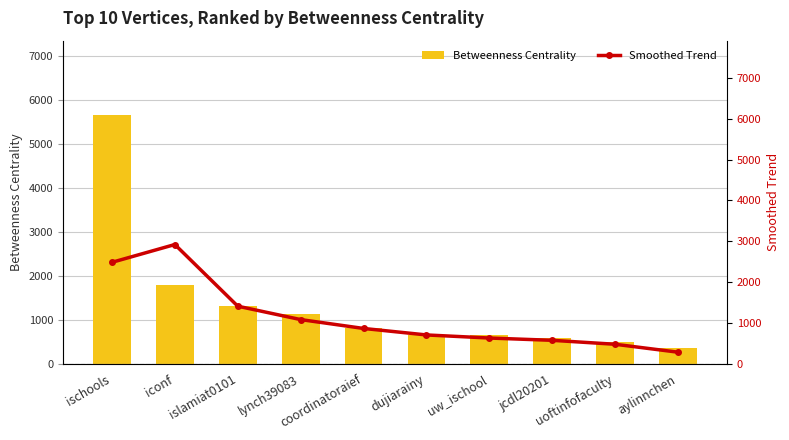

Is it true that Betweenness Centrality equals 114.6 at aylinnchen?

False